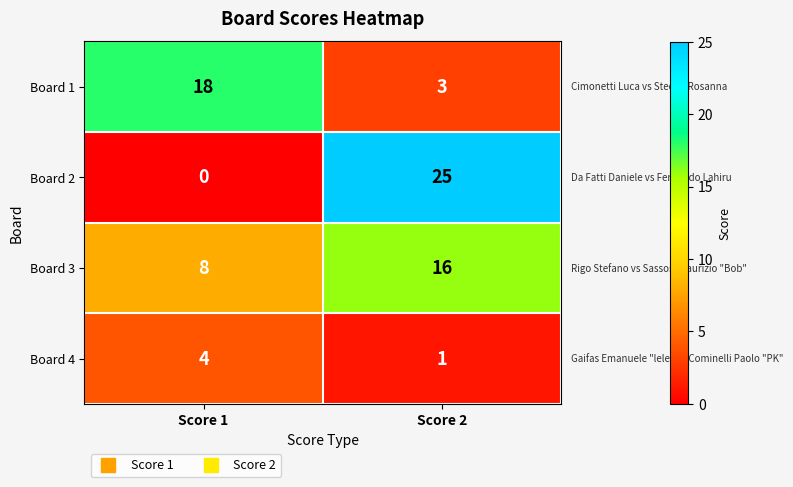

What is the difference between the Board 1 values at Score 1 and Score 2?

15